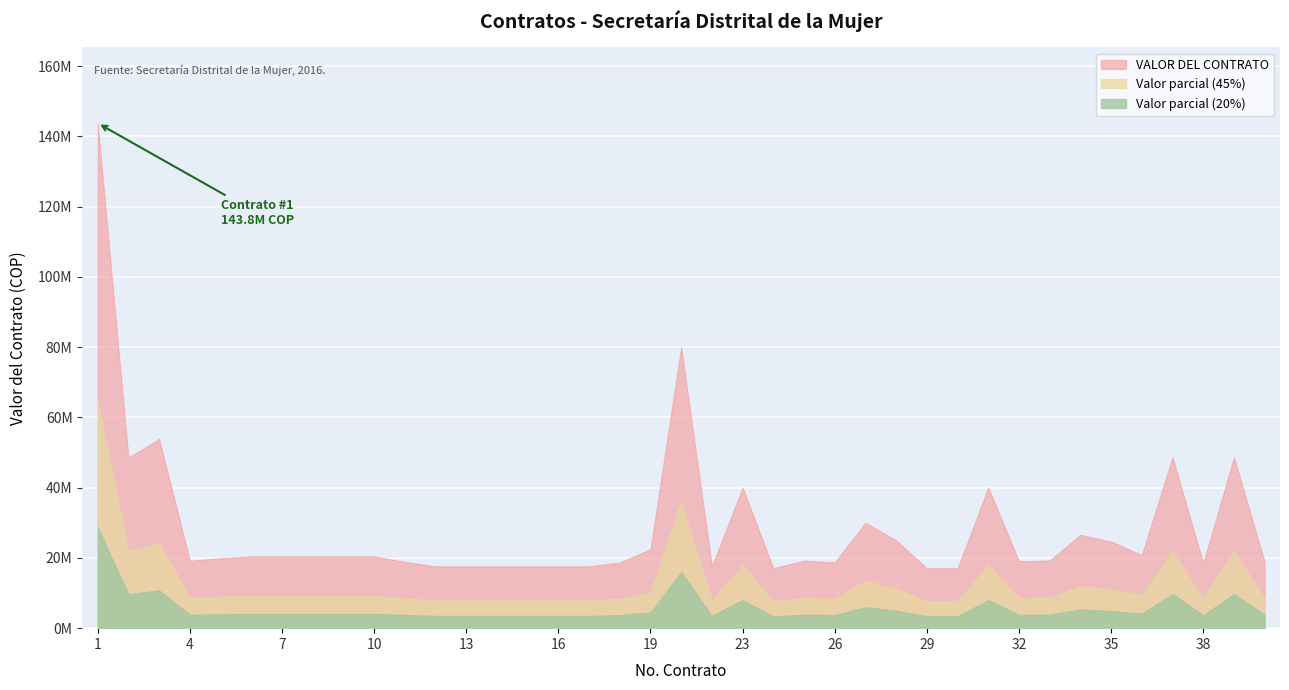

How many distinct data groups are displayed?

3